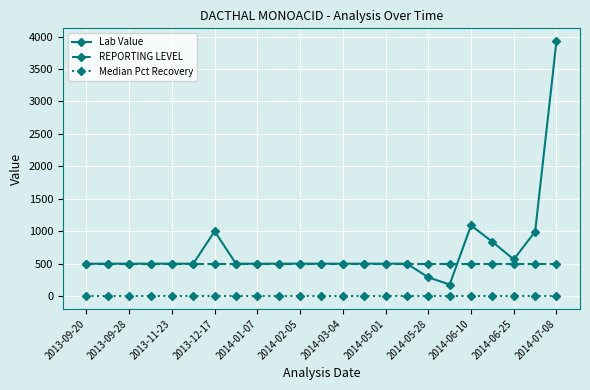

What is the average value of the REPORTING LEVEL series?

500.0